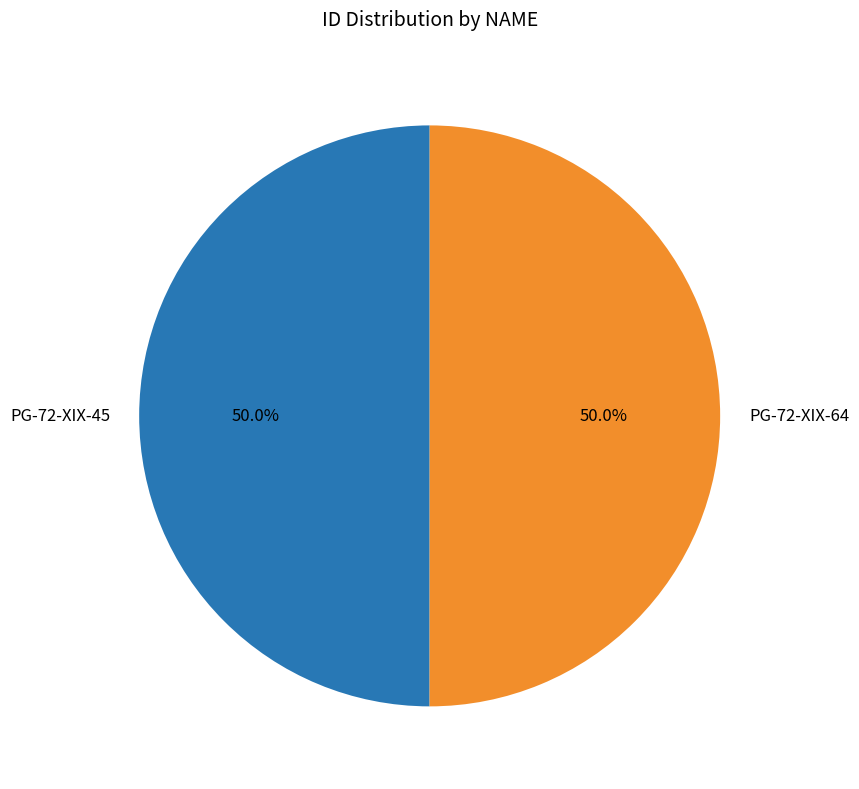

What is the total percentage of PG-72-XIX-45 and PG-72-XIX-64?

100.0%